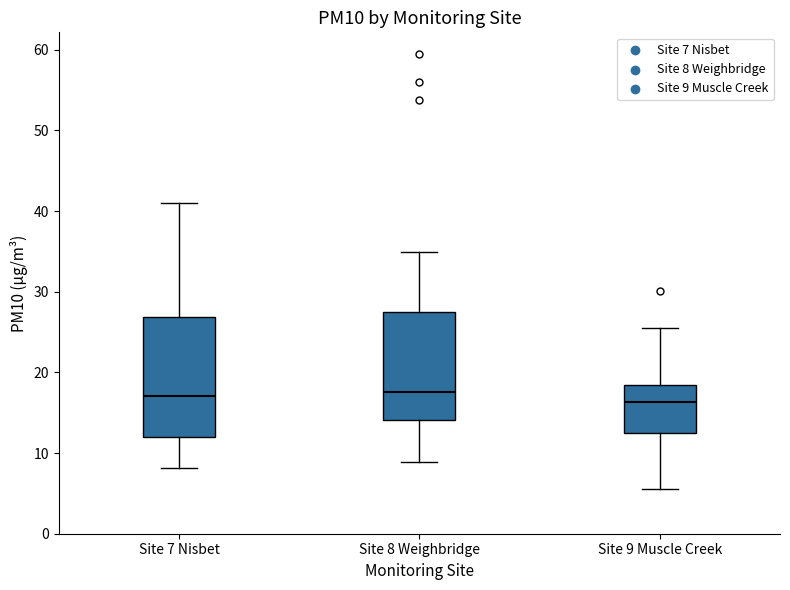

Comparing the boxes themselves (not the whiskers), which one is the tallest?

Site 7 Nisbet